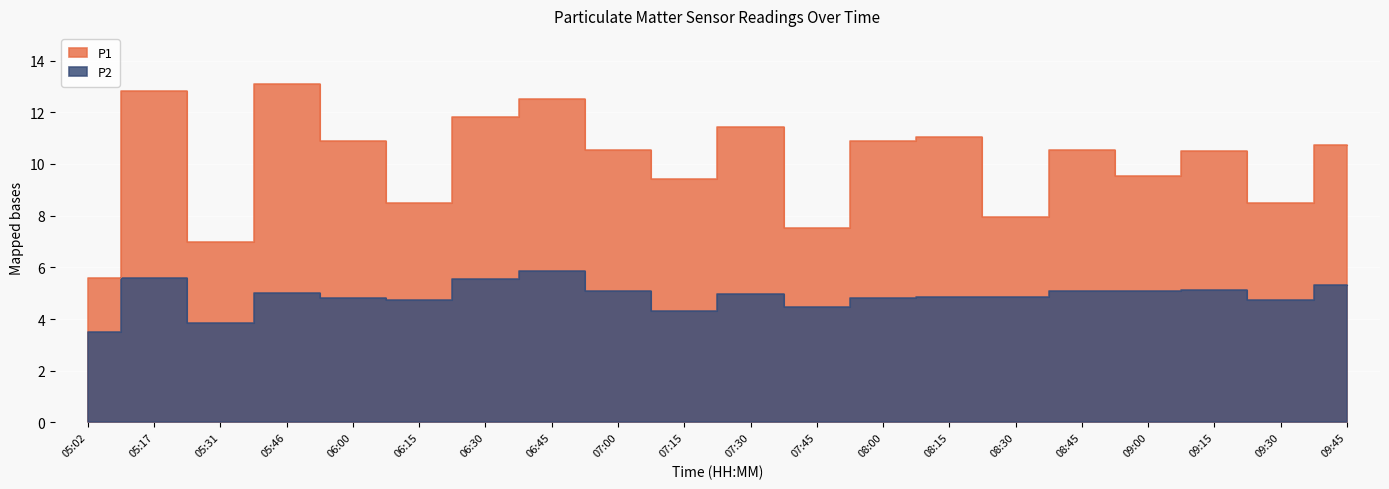

What is the smallest value displayed?

3.5